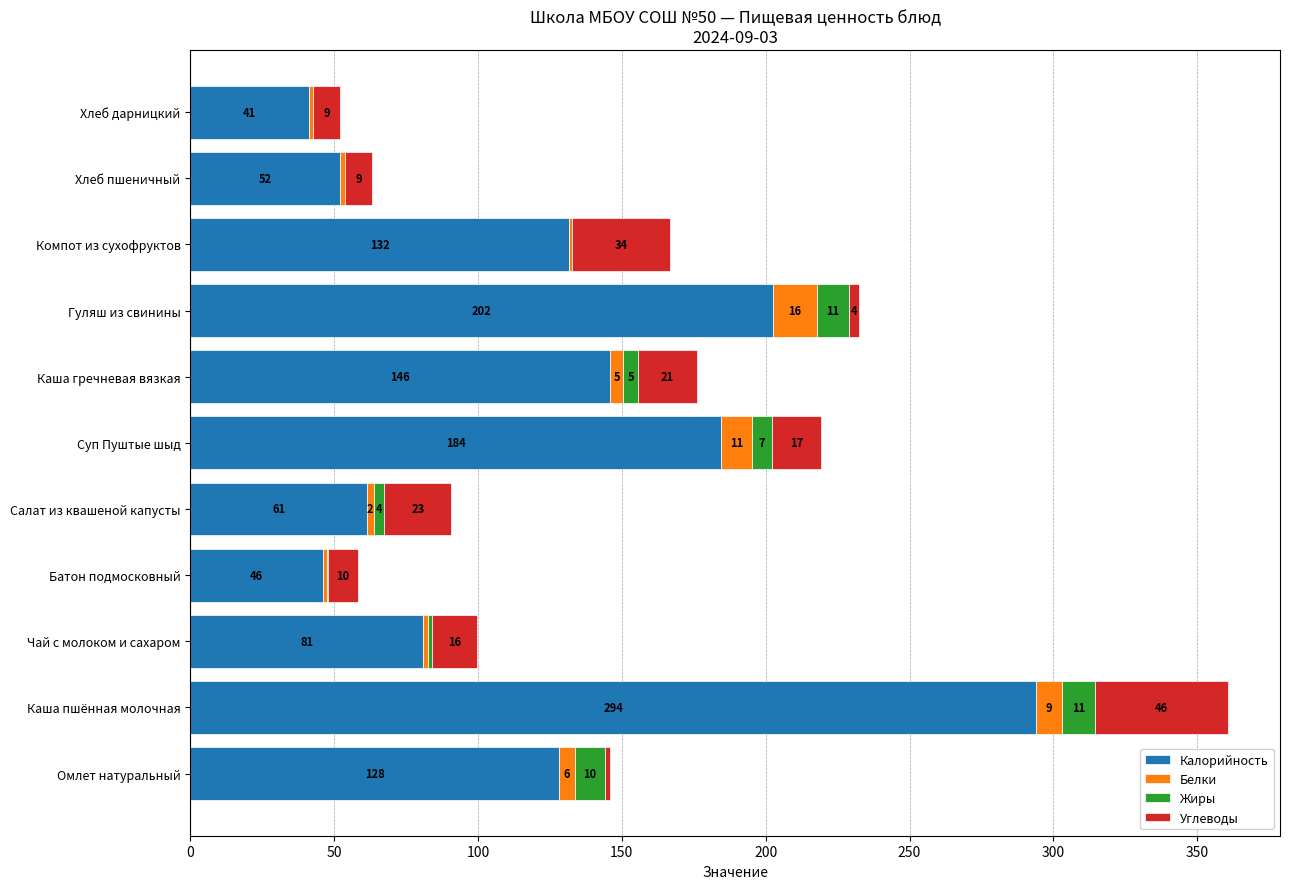

At which label does Калорийность reach its peak?

Каша пшённая молочная